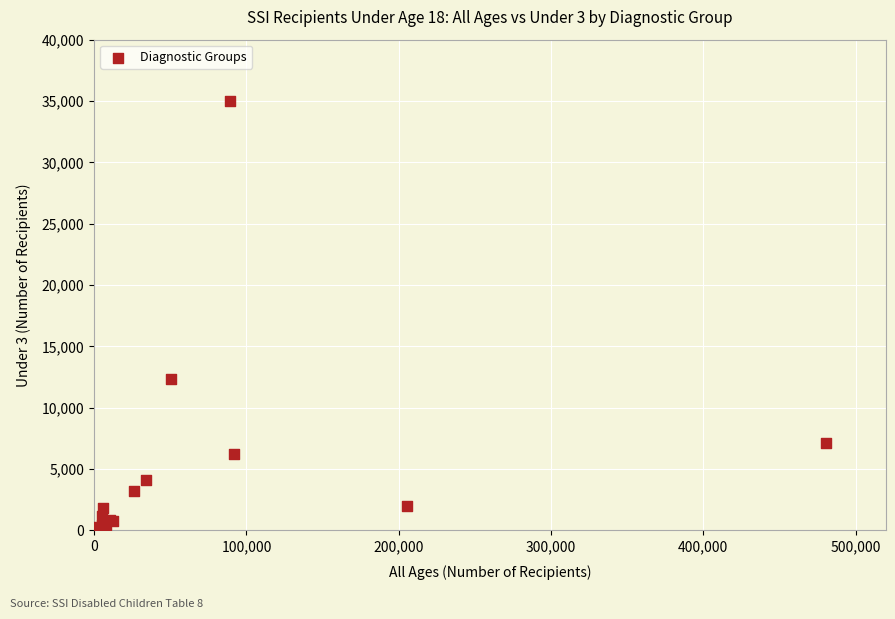

What Y value in the scatter plot is closest to 17540?

12350